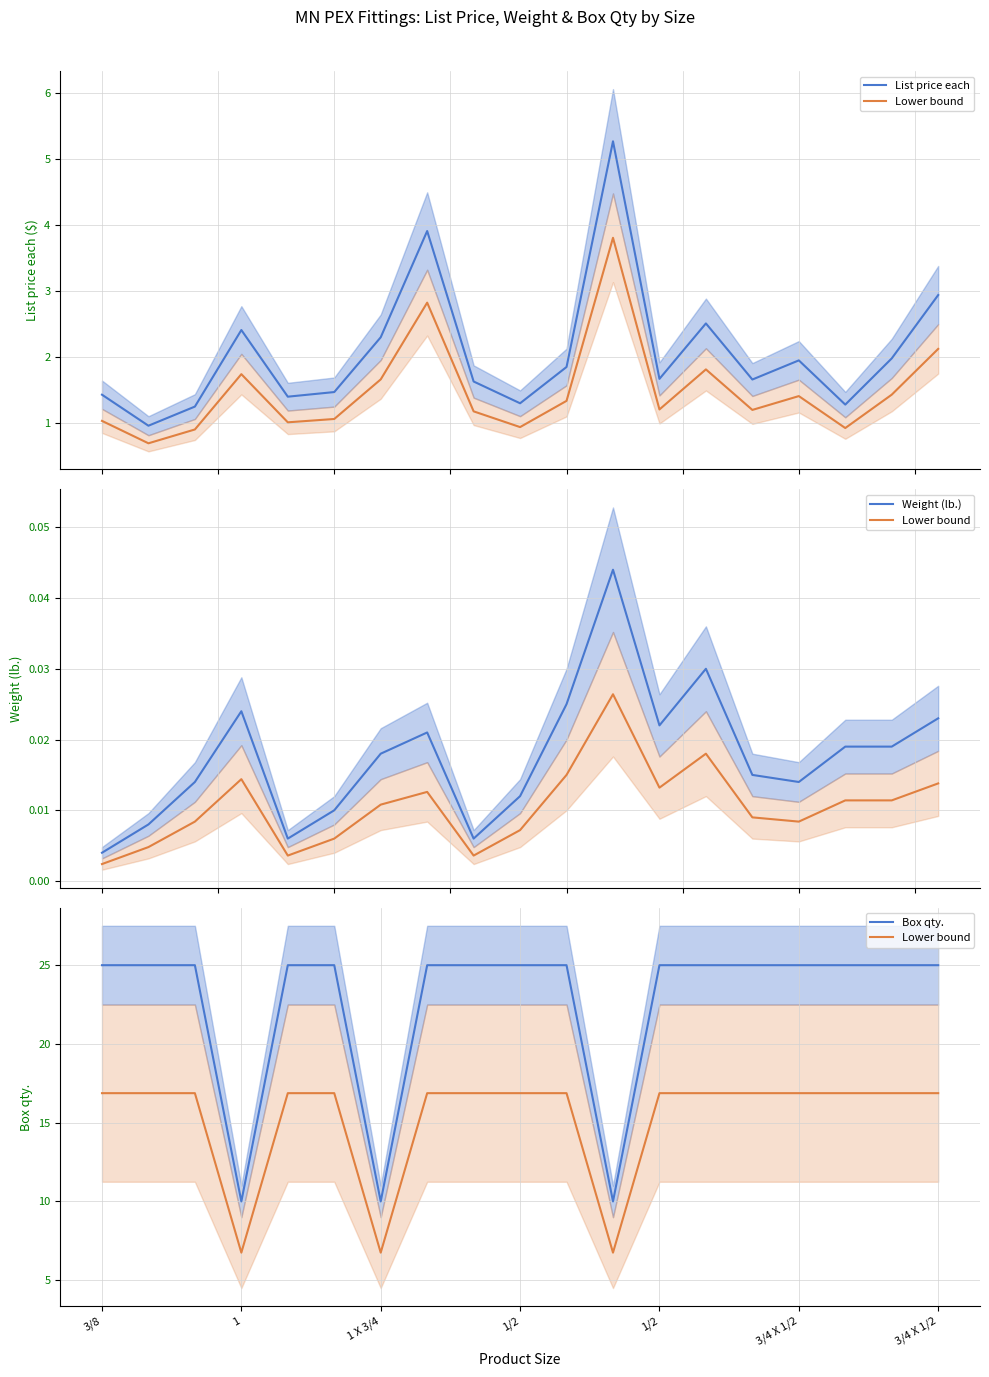

What is the difference between the maximum and second lowest values in the Box qty. series?

15.0